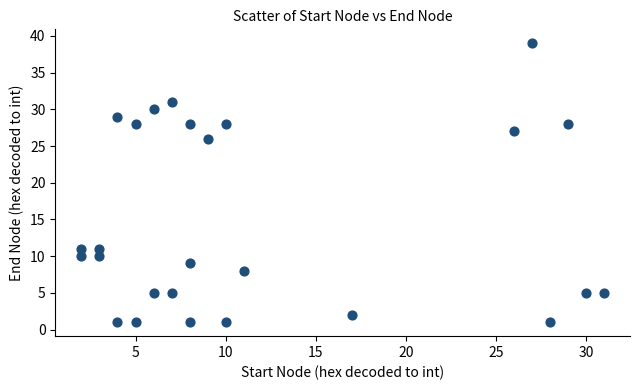

What is the range of Y values (max minus min)?

38